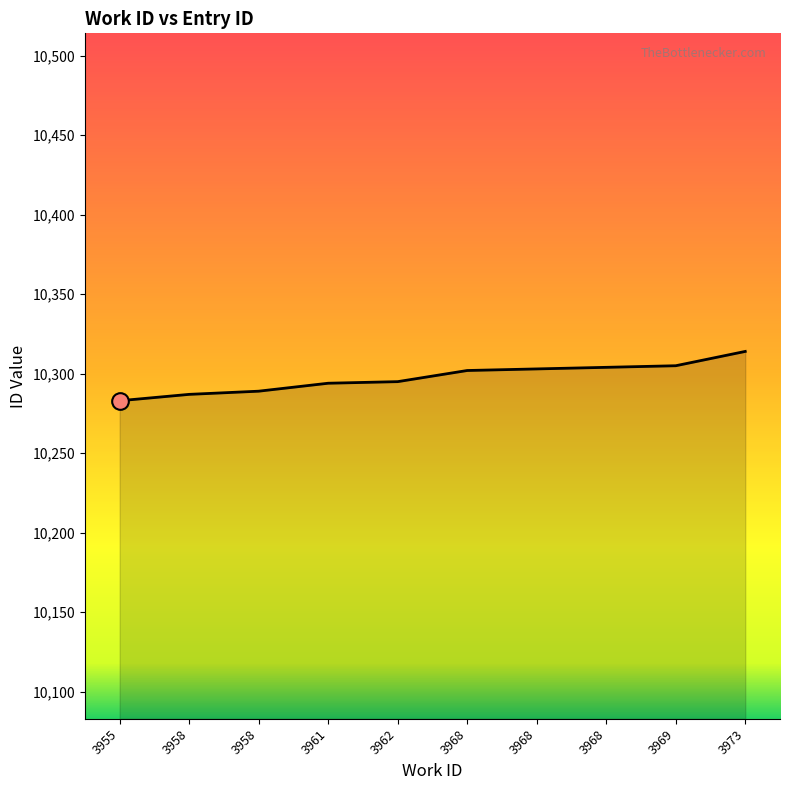

What is the value of the 8th point from the left?

10302